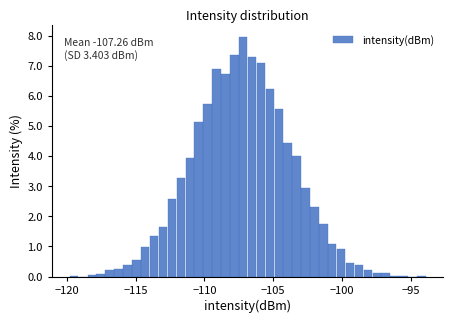

Around what value on the x-axis is the tallest bar? Give the approximate position of its centre, as read against the axis.

-107.0